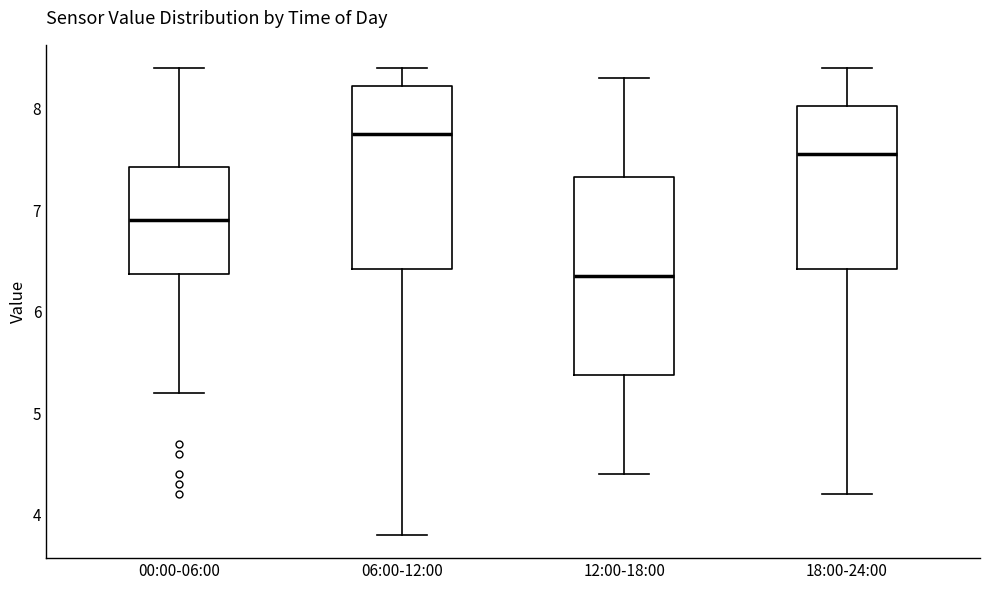

Reading left to right, read every box against the y-axis: the position of its median line, the range the box covers, and the ends of its whiskers. The values are not printed on the chart, so give them approximately, as read against the axis.

00:00-06:00: median 6.9, box 6.4 to 7.4, whiskers 5.2 to 8.4
06:00-12:00: median 7.8, box 6.4 to 8.2, whiskers 3.8 to 8.4
12:00-18:00: median 6.4, box 5.4 to 7.3, whiskers 4.4 to 8.3
18:00-24:00: median 7.6, box 6.4 to 8.0, whiskers 4.2 to 8.4